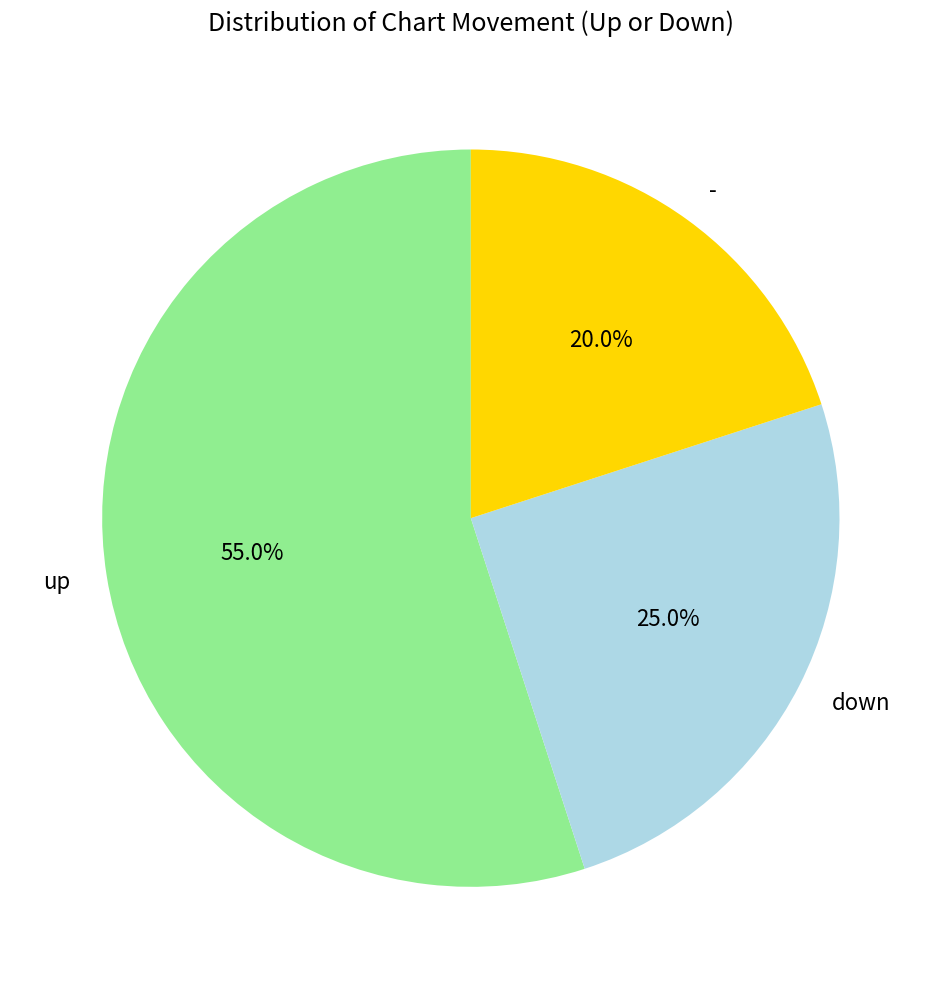

What percentage is the down slice, to the nearest percent?

25%